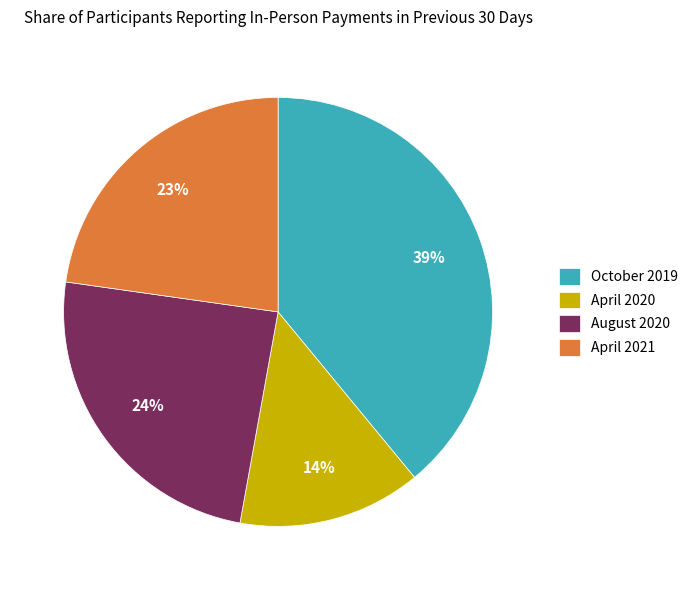

Is there any slice that represents more than half of the pie?

No